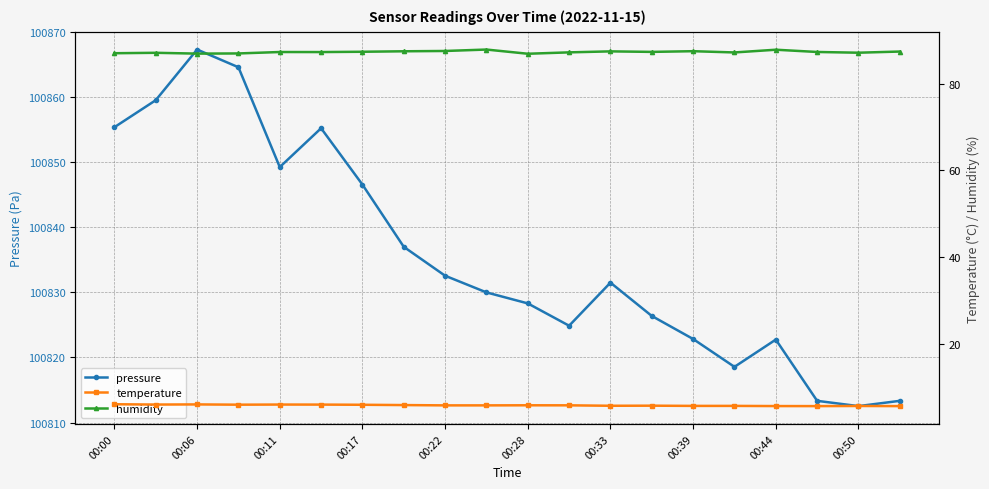

Where is the first local minimum for pressure?

00:11